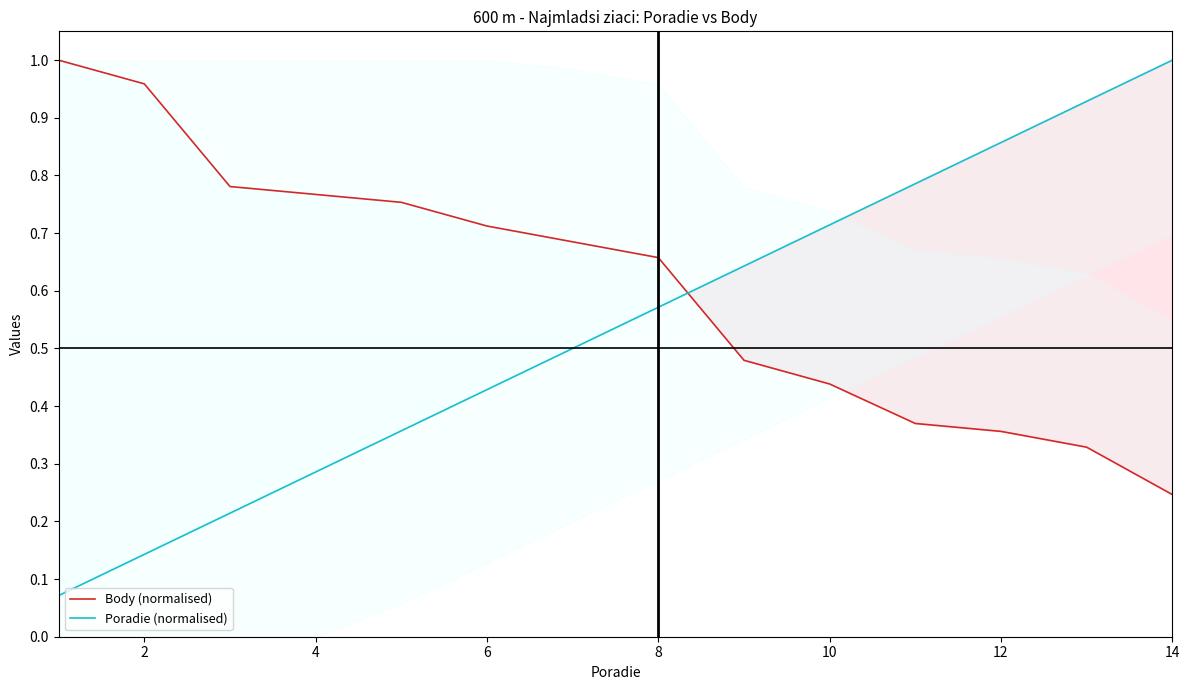

At how many categories does at least one series exceed 0?

14